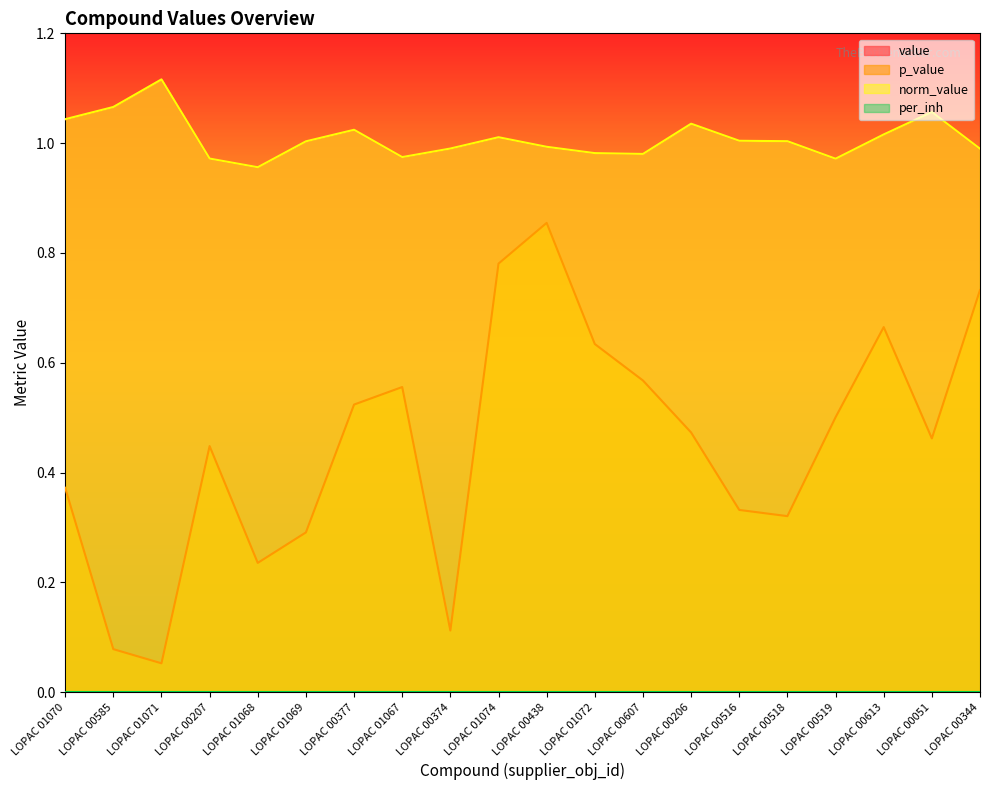

The norm_value series shows 0.3 at LOPAC 00613. True or false?

False